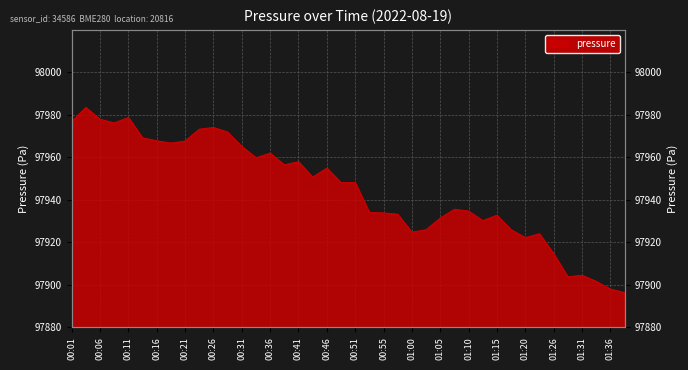

How many data points does each series have?

40